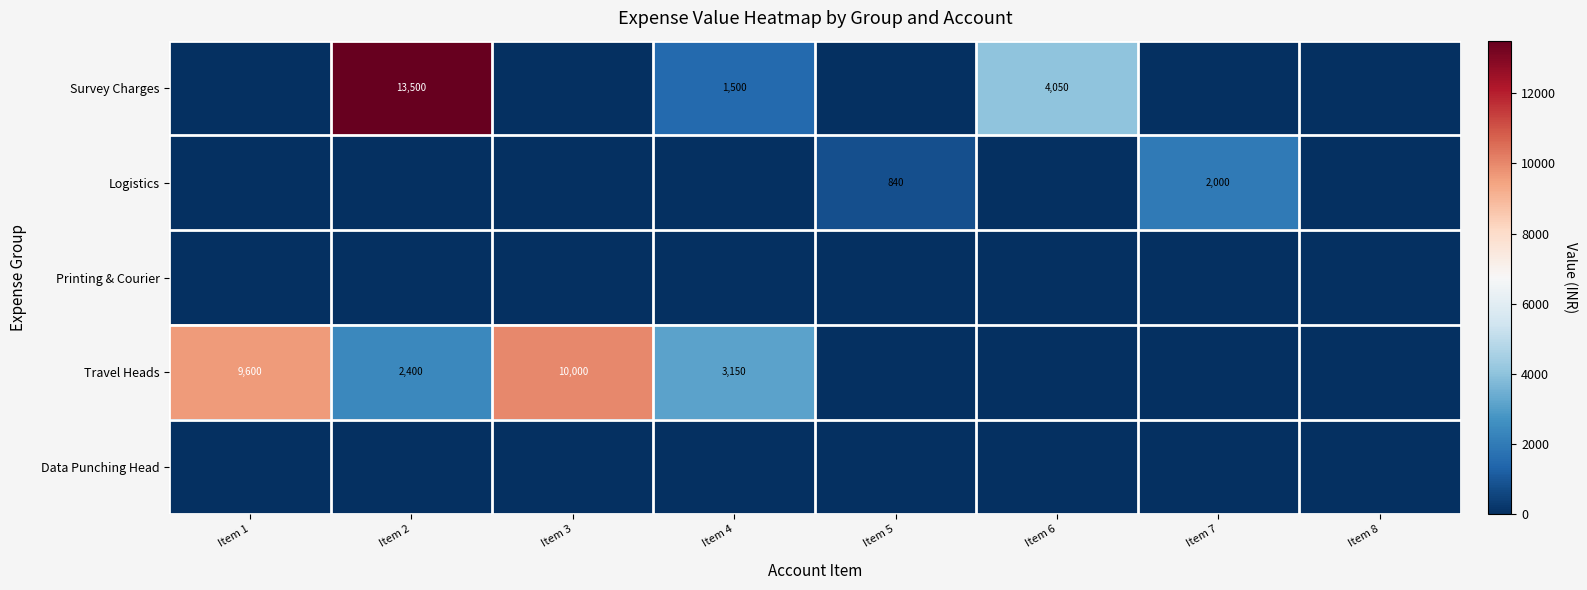

The Travel Heads series shows 3150 at Item 4. True or false?

True